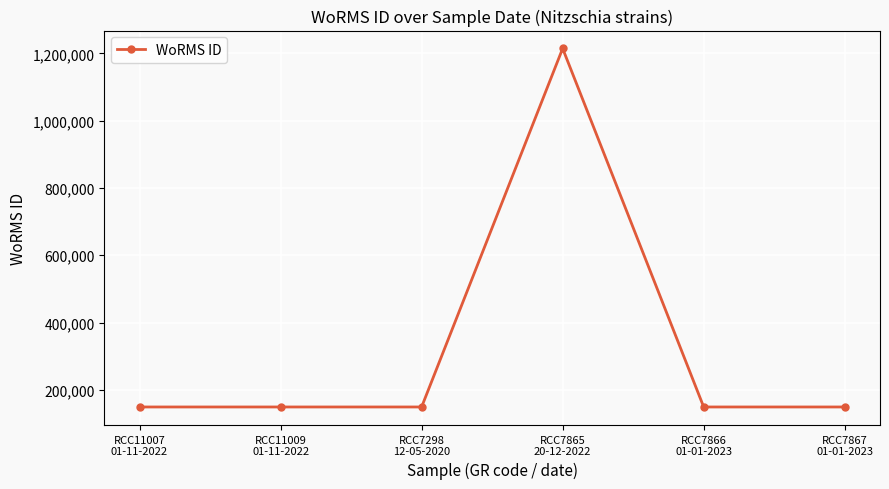

What is the maximum value shown in the chart?

1214732